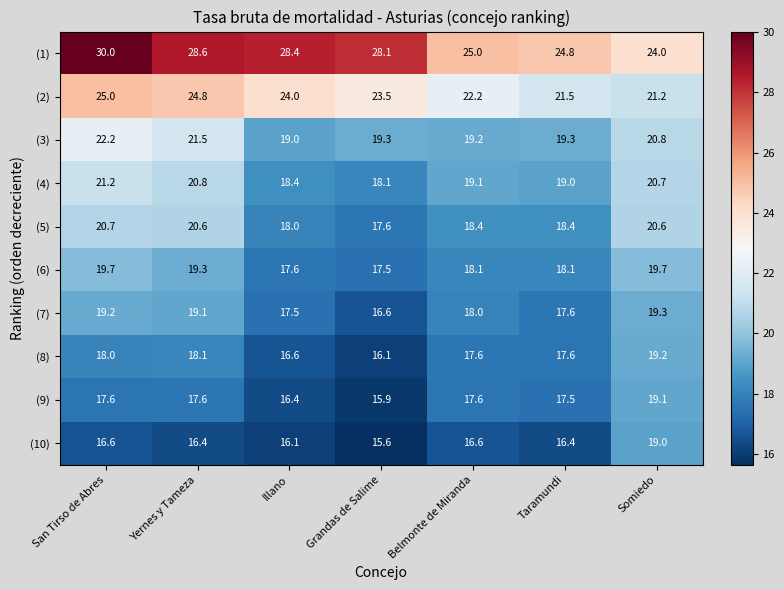

What is the greatest value displayed?

30.0